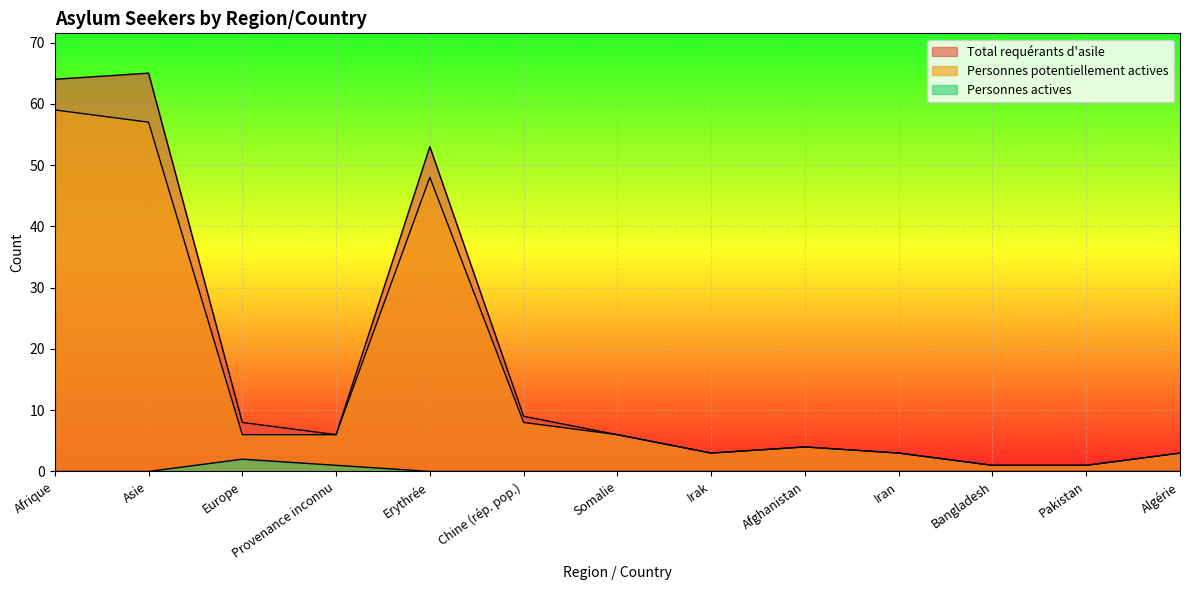

Where is Personnes actives nearest to the value 1?

Provenance inconnu